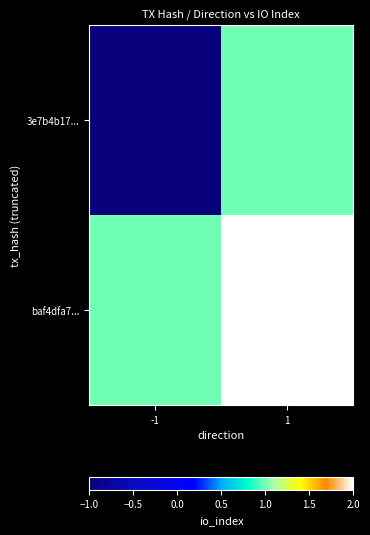

At 1, list the series in order from smallest to largest.

3e7b4b17..., baf4dfa7...